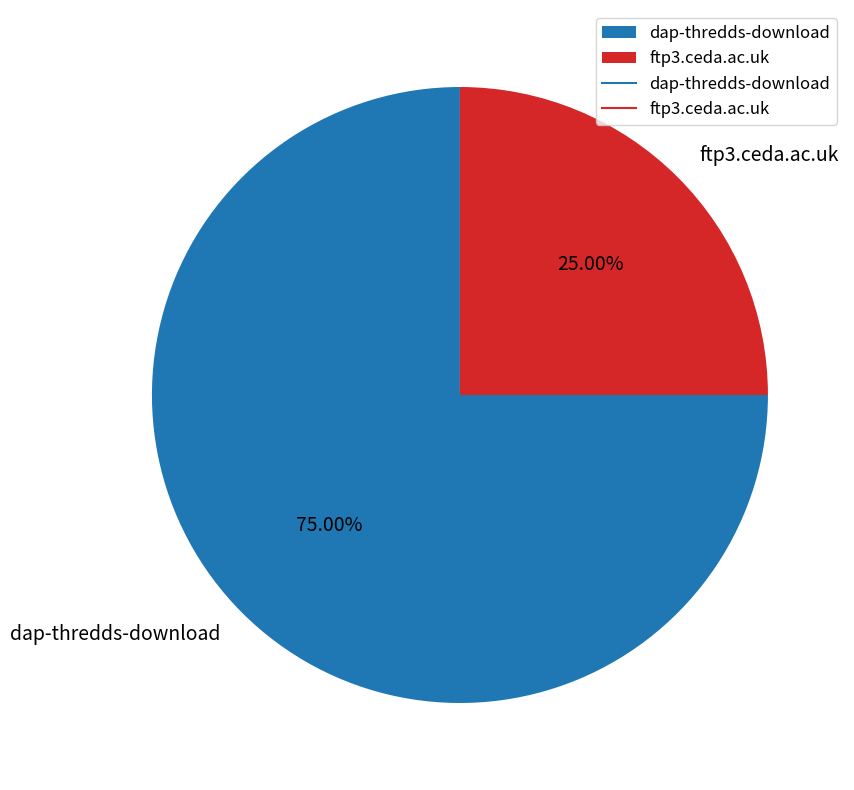

To the nearest percent, what percentage of the pie is ftp3.ceda.ac.uk?

25%